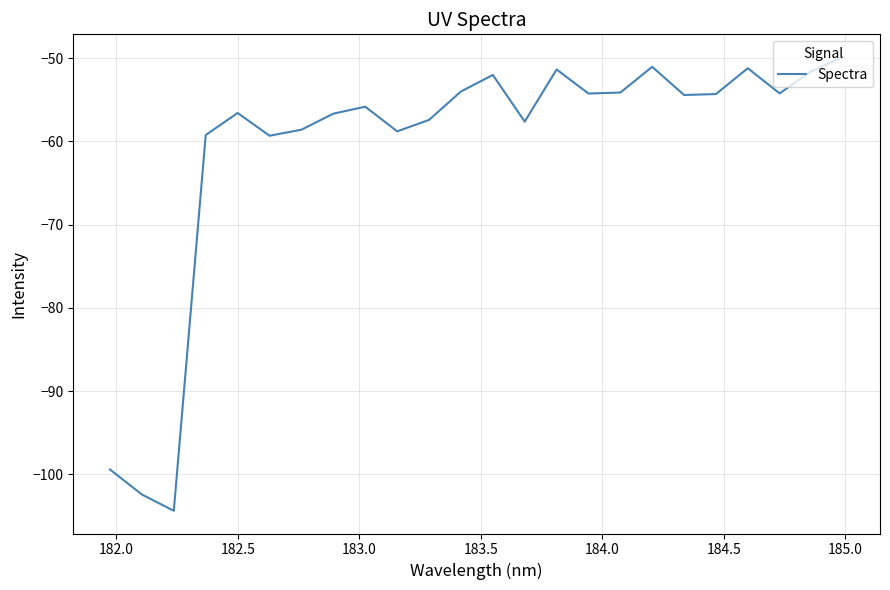

What is the difference between the maximum and minimum values?

54.5